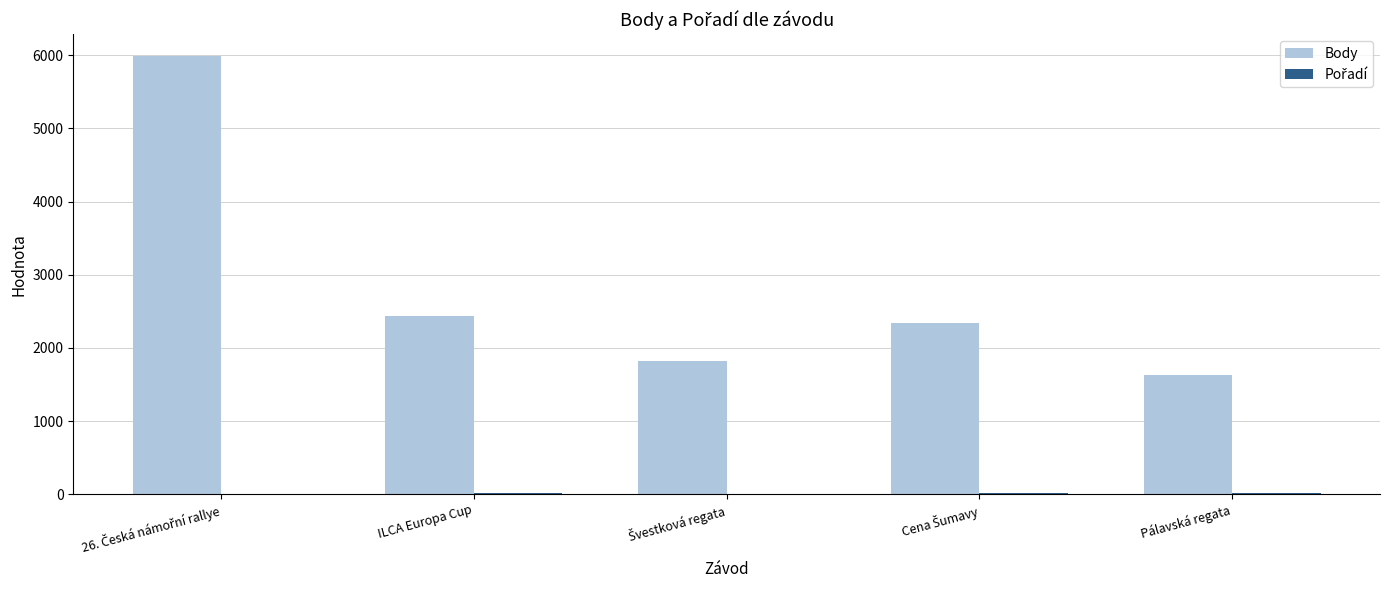

The Body series shows 1394 at ILCA Europa Cup. True or false?

False